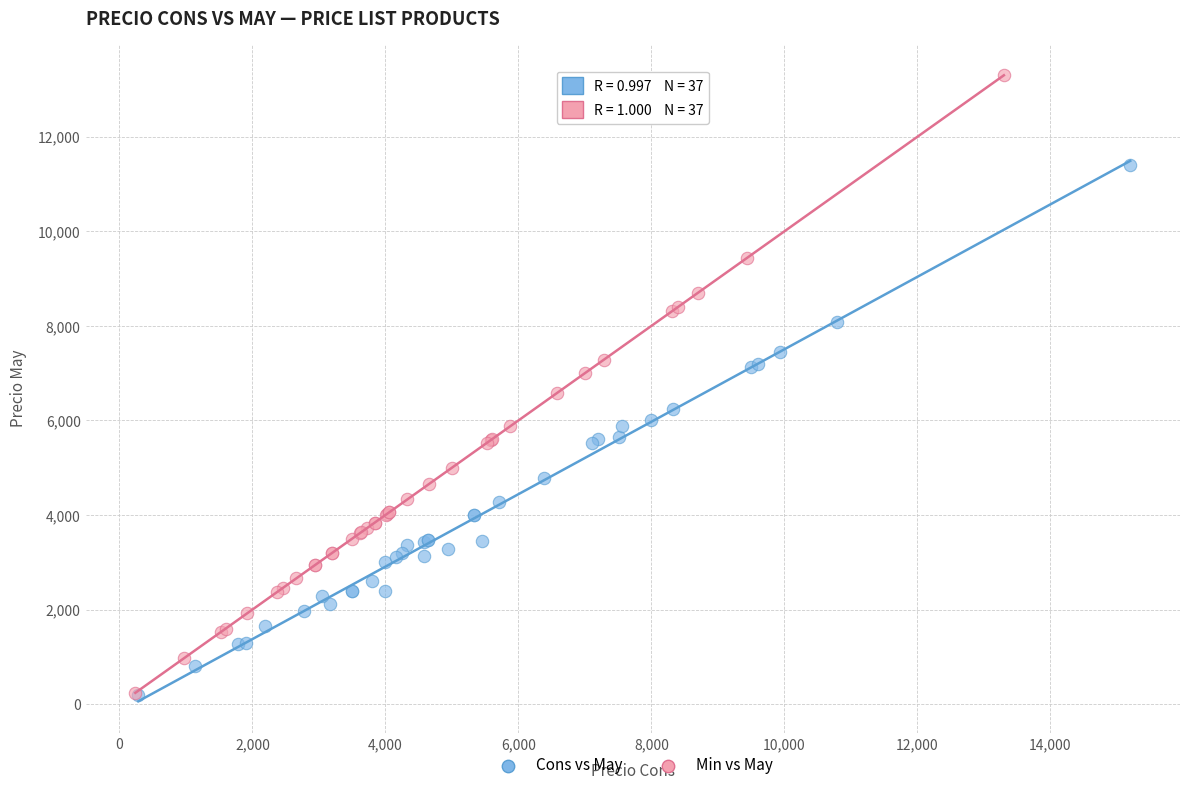

Which series has the largest Y range (max minus min)?

Min vs May